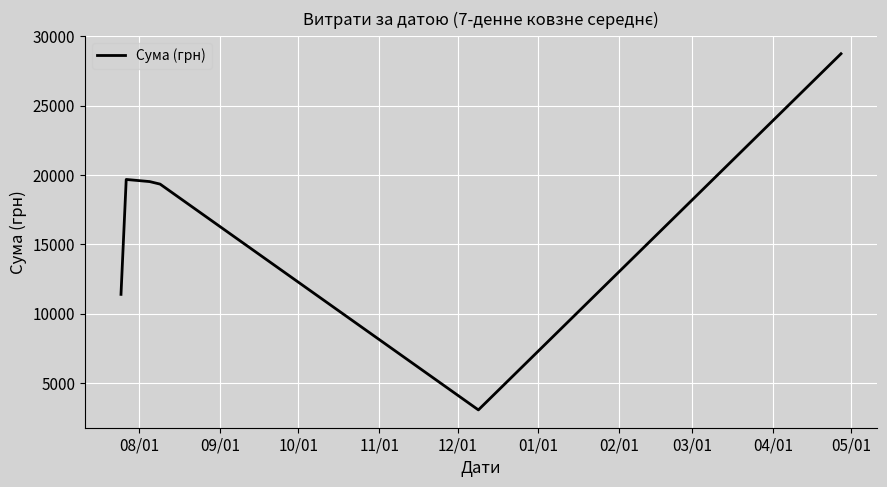

What is the difference between the maximum and second lowest values?

17340.9